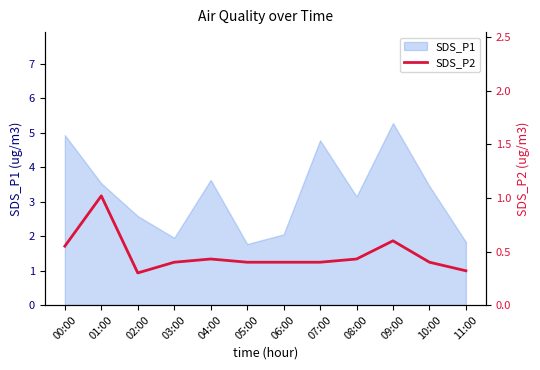

What is the change in value from 03:00 to 11:00?

-0.1